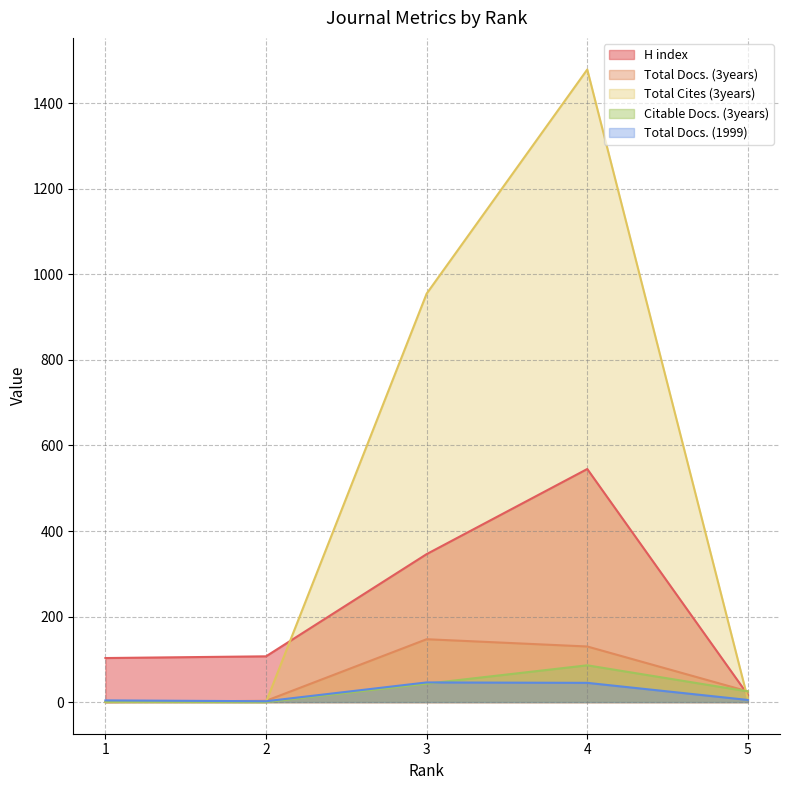

What is the sum of all Total Docs. (3years) values?

305